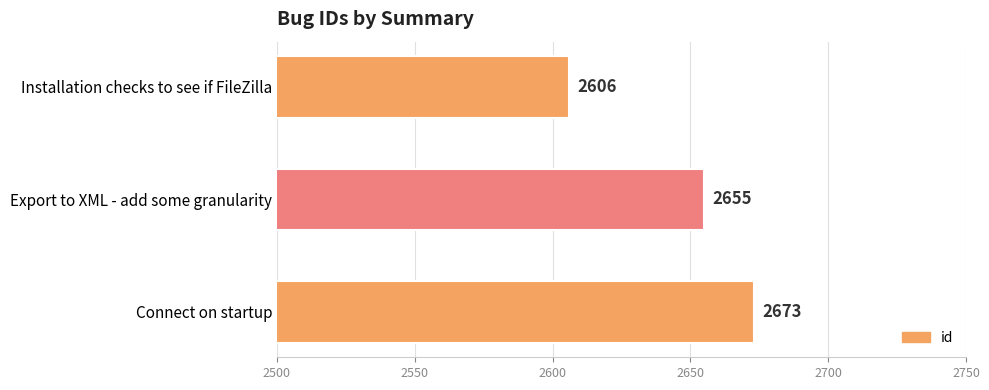

Rank the categories by value from lowest to highest.

Installation checks to see if FileZilla, Export to XML - add some granularity, Connect on startup